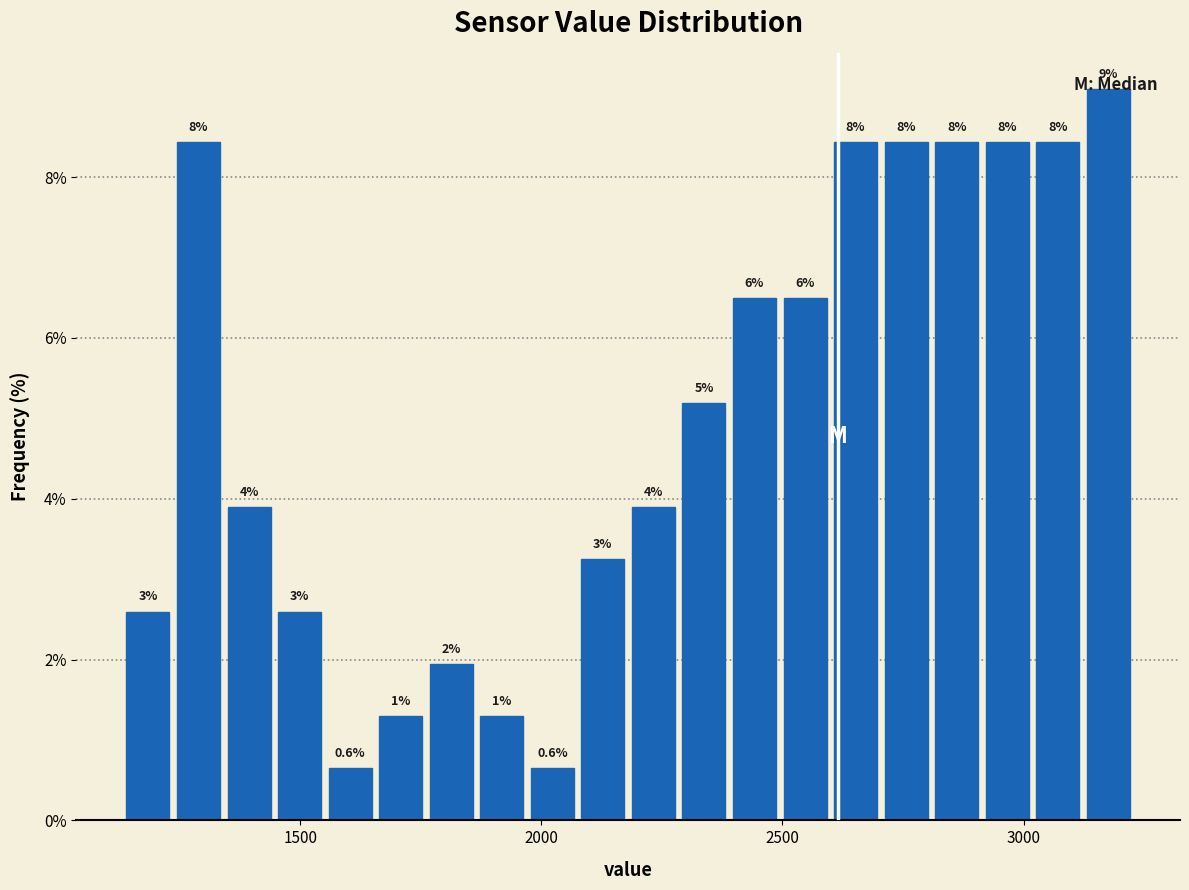

Read against the x-axis, roughly where is the centre of the tallest bar?

3200